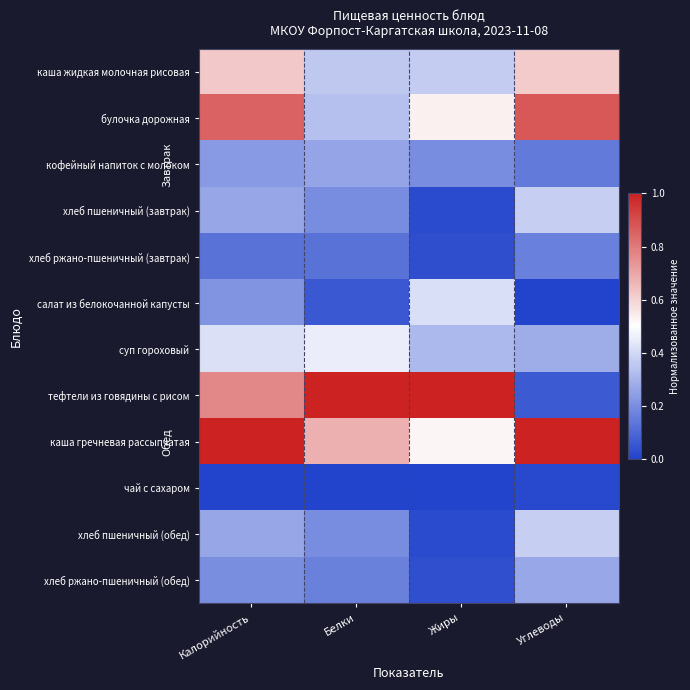

Reading left to right, list all the values displayed in this chart.

каша жидкая молочная рисовая: Калорийность=0.6	Белки=0.4	Жиры=0.4	Углеводы=0.6
булочка дорожная: Калорийность=0.9	Белки=0.3	Жиры=0.5	Углеводы=0.9
кофейный напиток с молоком: Калорийность=0.2	Белки=0.3	Жиры=0.2	Углеводы=0.1
хлеб пшеничный (завтрак): Калорийность=0.3	Белки=0.2	Жиры=0.0	Углеводы=0.4
хлеб ржано-пшеничный (завтрак): Калорийность=0.1	Белки=0.1	Жиры=0.0	Углеводы=0.2
салат из белокочанной капусты: Калорийность=0.2	Белки=0.1	Жиры=0.4	Углеводы=0.0
суп гороховый: Калорийность=0.4	Белки=0.5	Жиры=0.3	Углеводы=0.3
тефтели из говядины с рисом: Калорийность=0.8	Белки=1.0	Жиры=1.0	Углеводы=0.1
каша гречневая рассыпчатая: Калорийность=1.0	Белки=0.7	Жиры=0.5	Углеводы=1.0
чай с сахаром: Калорийность=0.0	Белки=0.0	Жиры=0.0	Углеводы=0.0
хлеб пшеничный (обед): Калорийность=0.3	Белки=0.2	Жиры=0.0	Углеводы=0.4
хлеб ржано-пшеничный (обед): Калорийность=0.2	Белки=0.2	Жиры=0.0	Углеводы=0.3